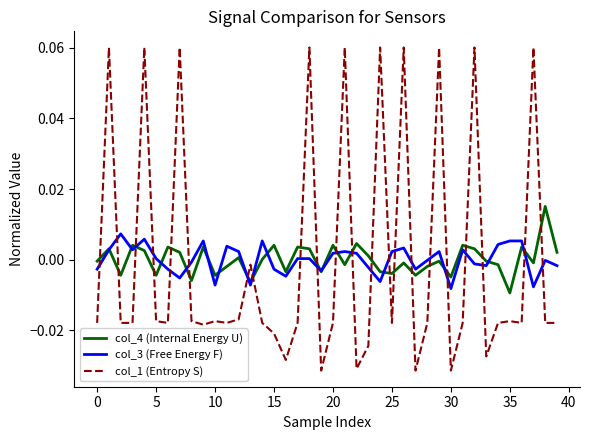

List the series in order of their peak value, lowest first.

col_3 (Free Energy F), col_4 (Internal Energy U), col_1 (Entropy S)